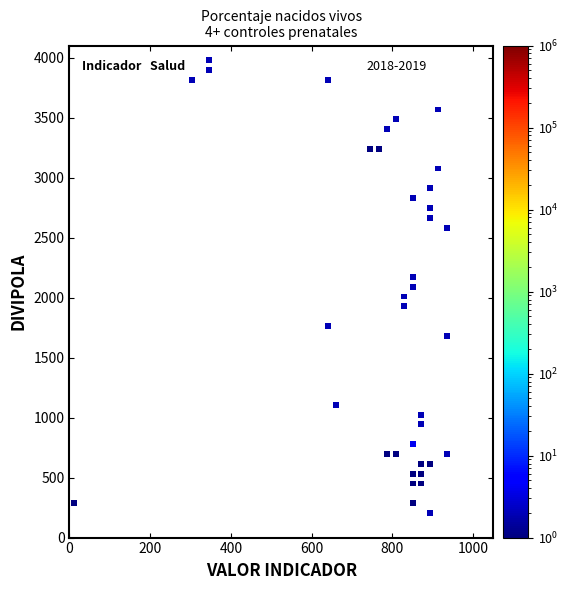

What is the range of Y values (max minus min)?

3772